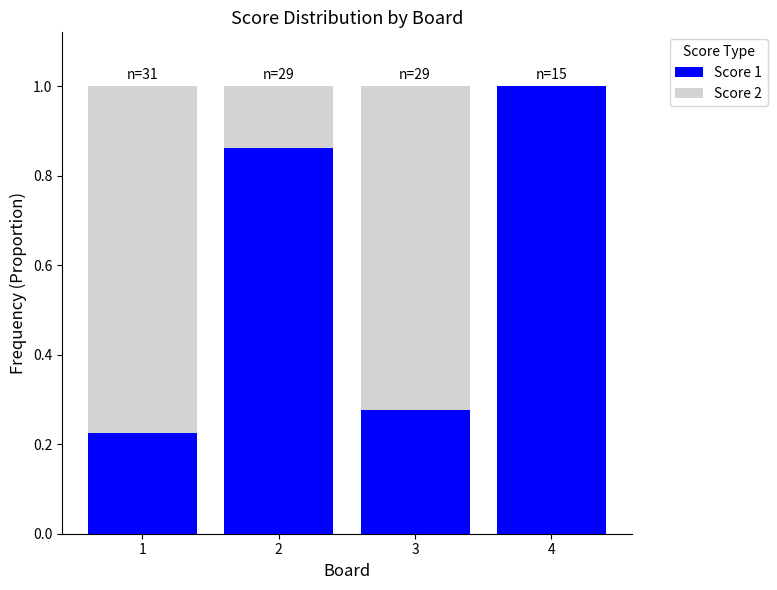

What is the total value across all series at 2?

1.0